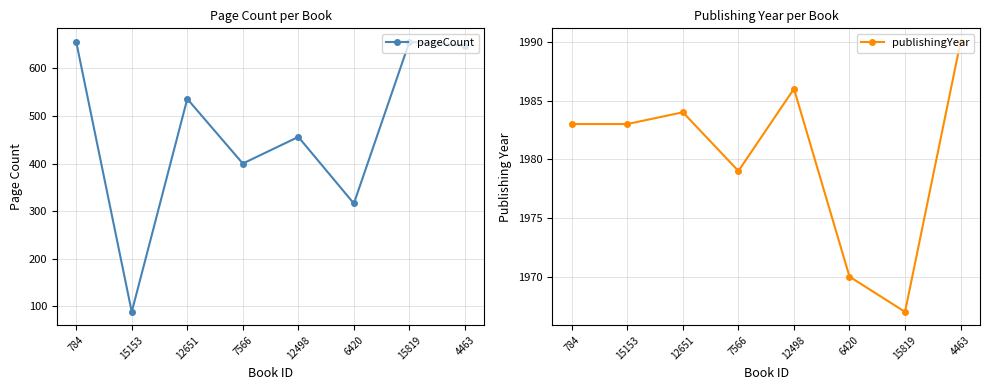

Is the value of publishingYear at 784 greater than the value of pageCount at 15819?

Yes